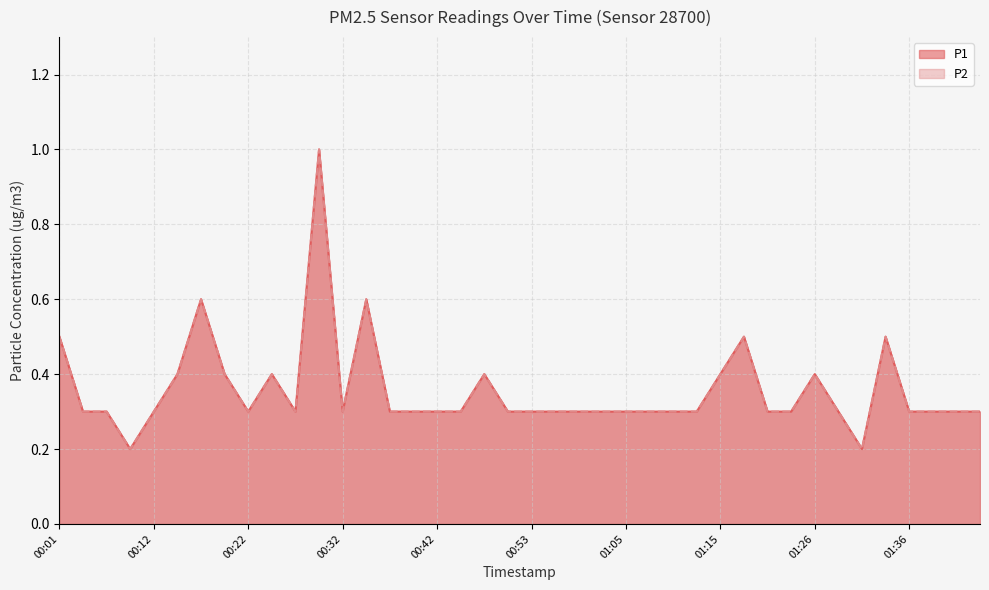

How many interior local valleys does the P1 series have?

5